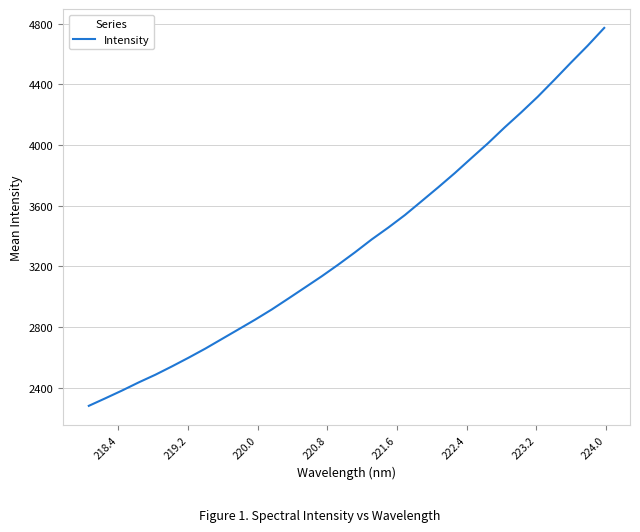

What is the minimum value shown in the chart?

2282.3